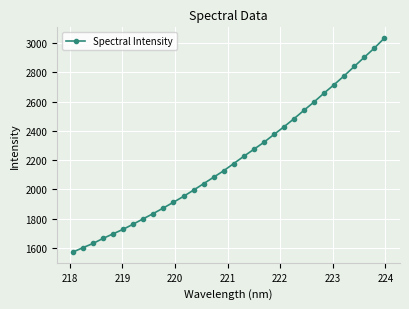

What is the greatest value displayed?

3035.3